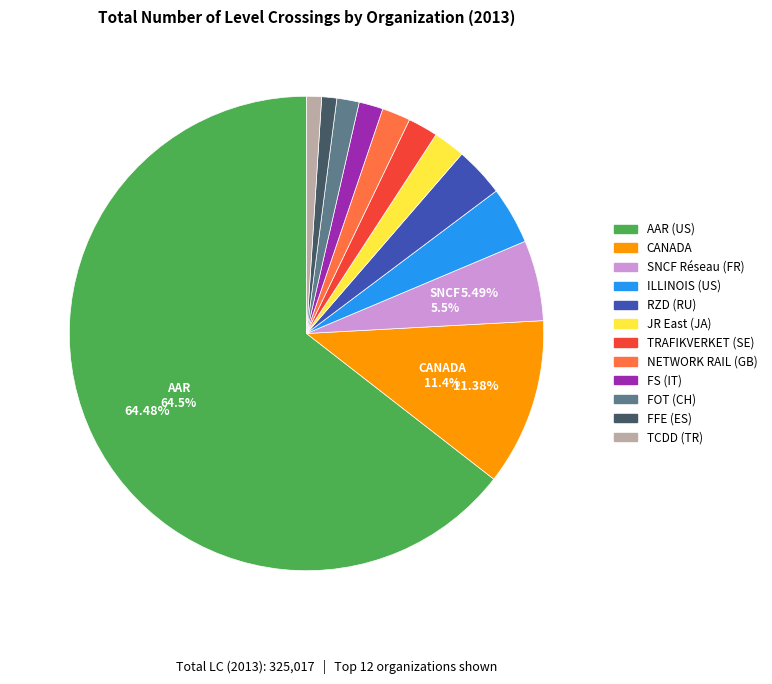

Approximately how many times larger is the value at RZD (RU) compared to FS (IT)?

2.1